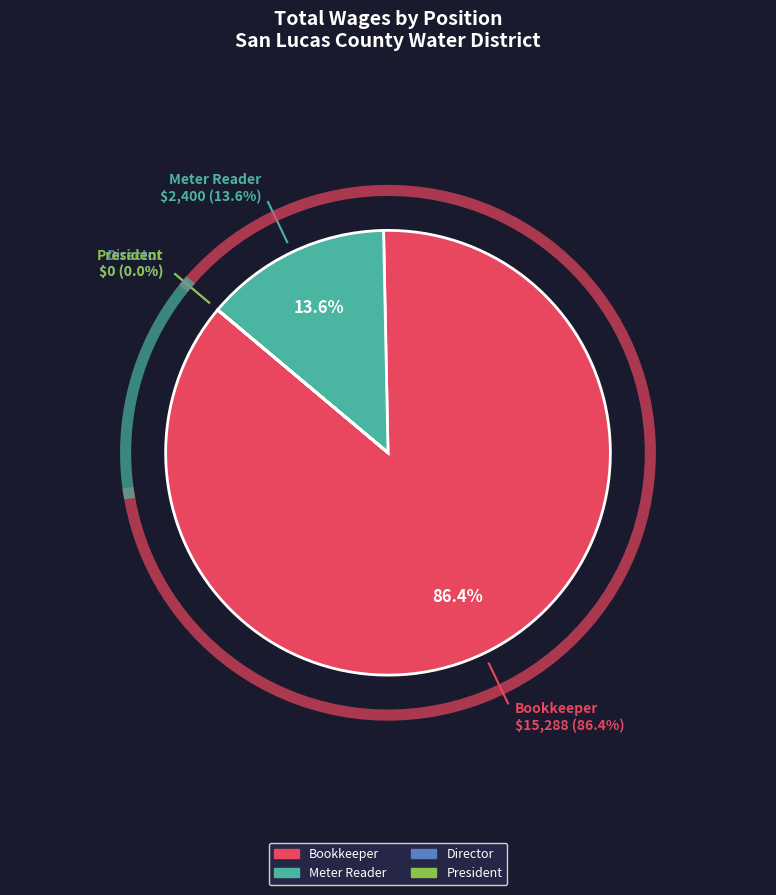

Which slice is the largest?

Bookkeeper